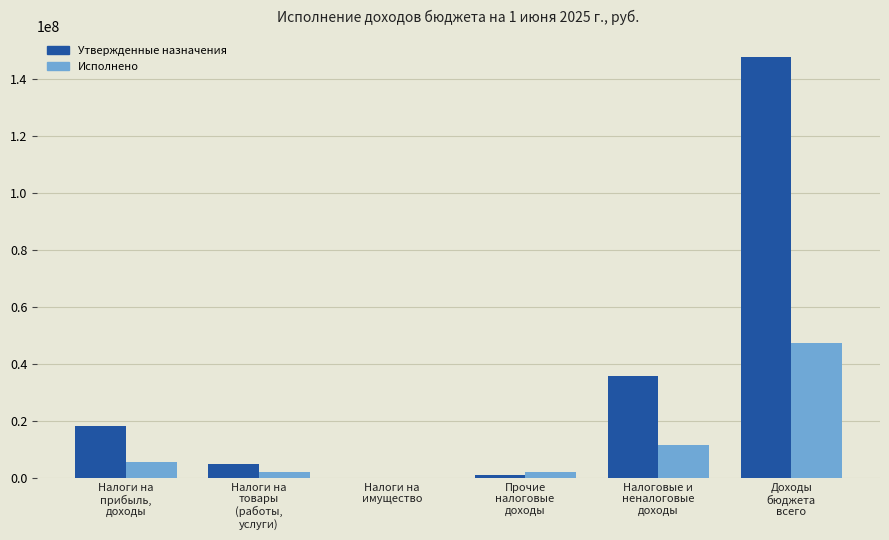

What is the maximum value for Исполнено?

47435488.0